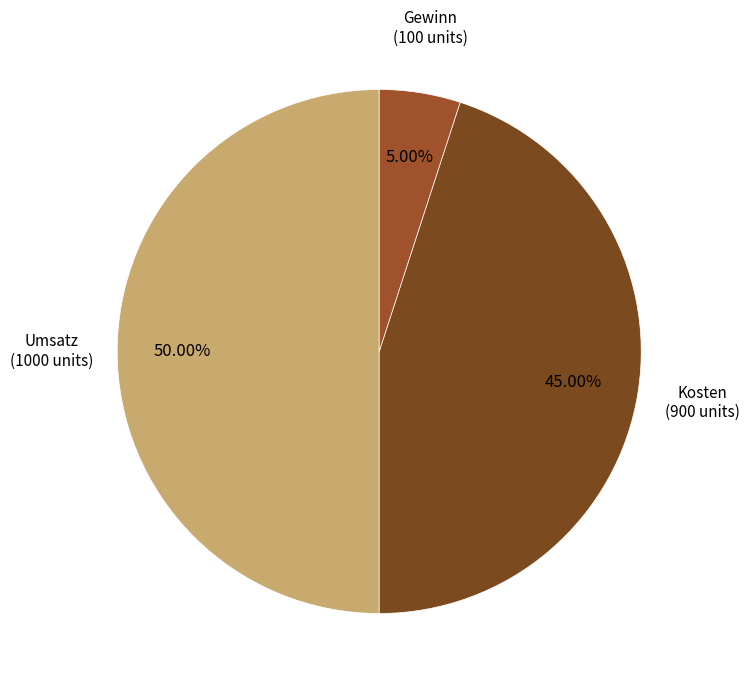

What is the largest slice in the pie chart?

Umsatz